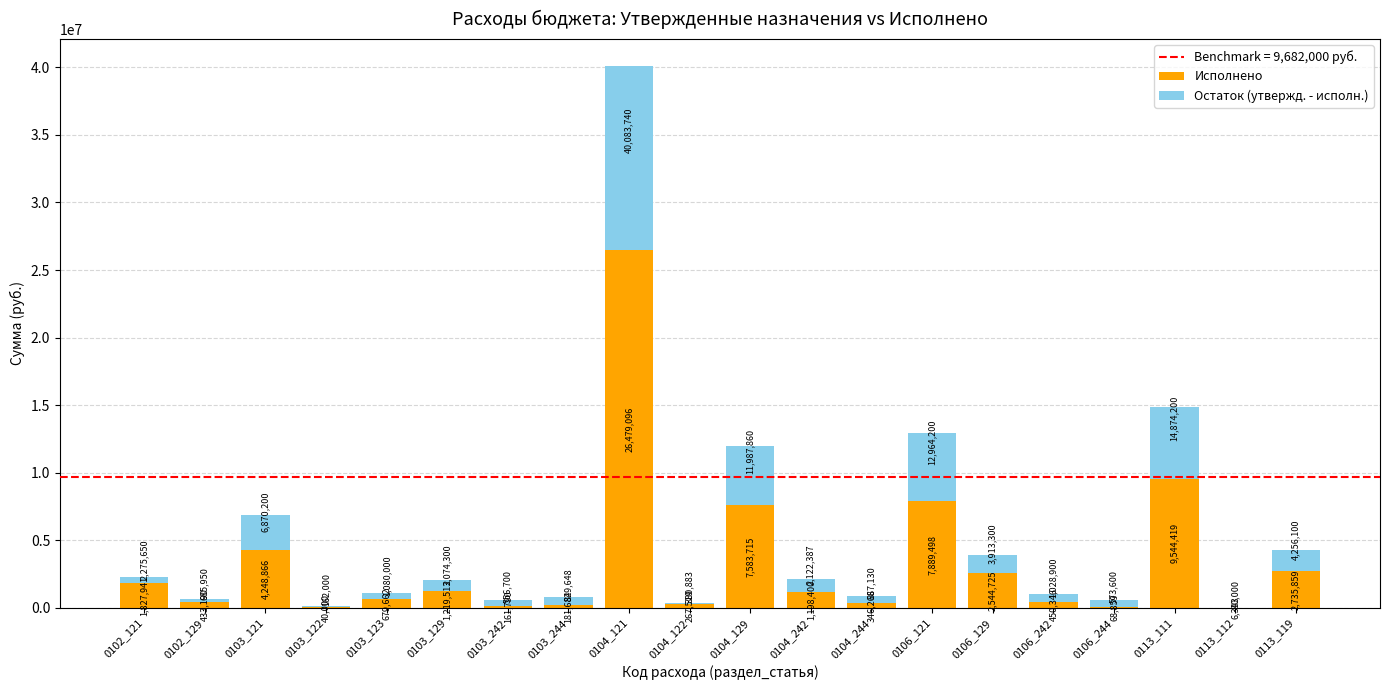

Where is Исполнено nearest to the value 13242719?

0113_111